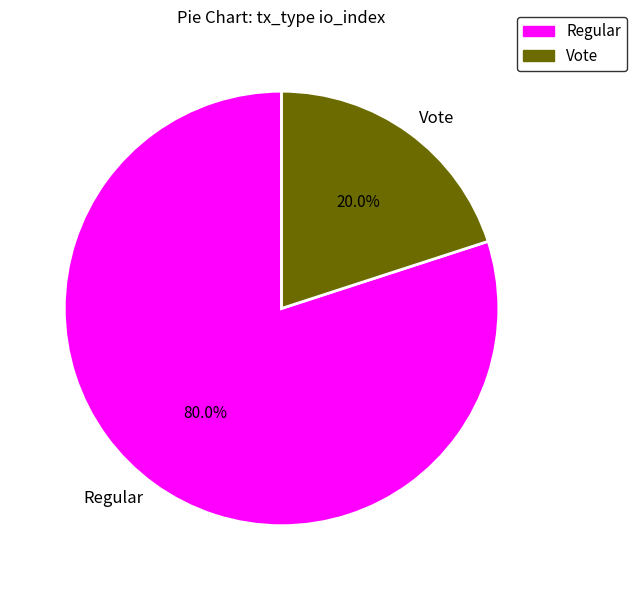

How much of the chart is everything except Regular?

20.0%